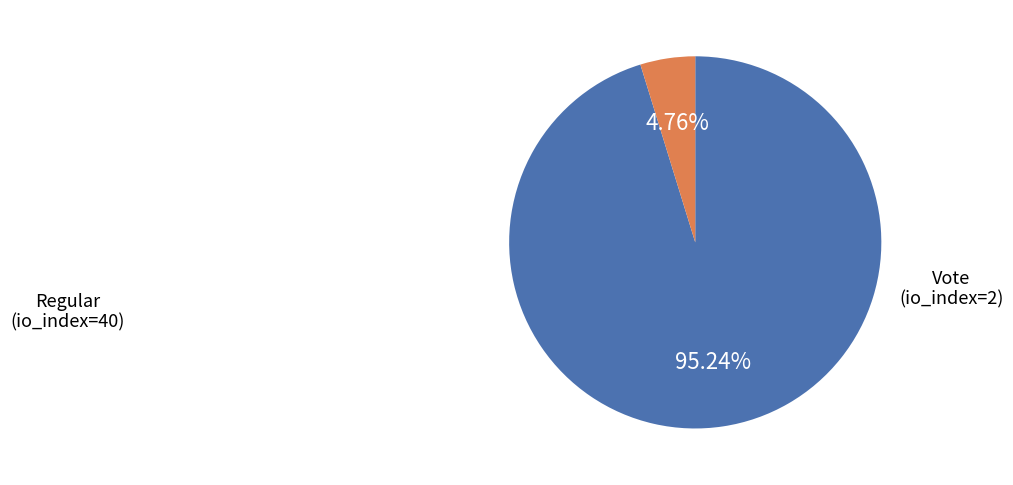

How many slices are in this pie chart?

2